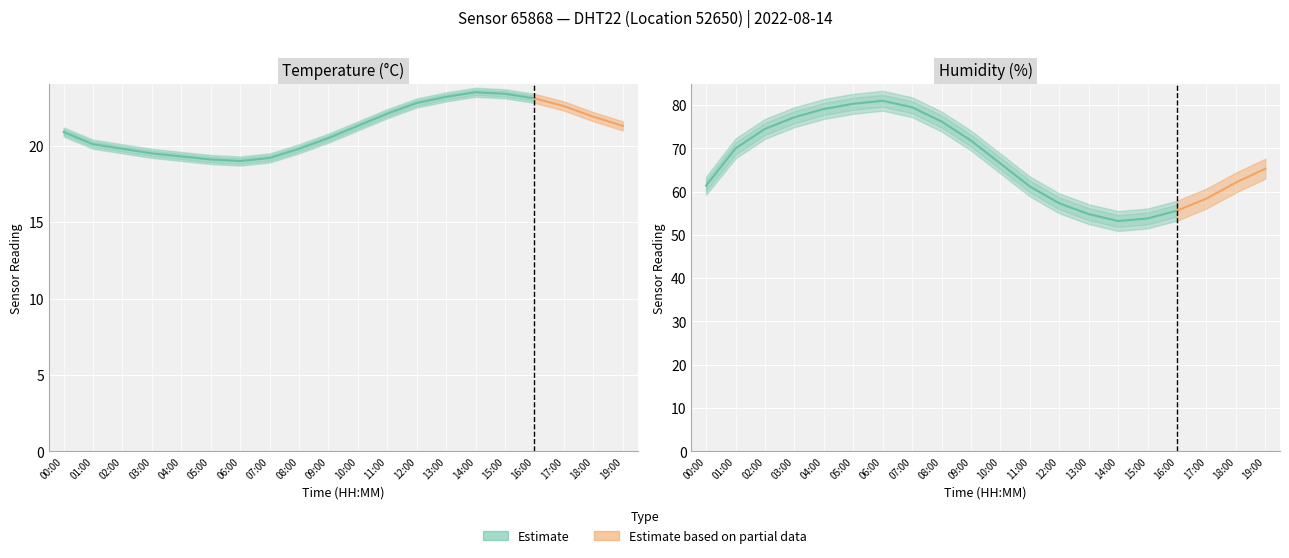

True or false: temperature_upper and temperature_lower cross at least once.

False